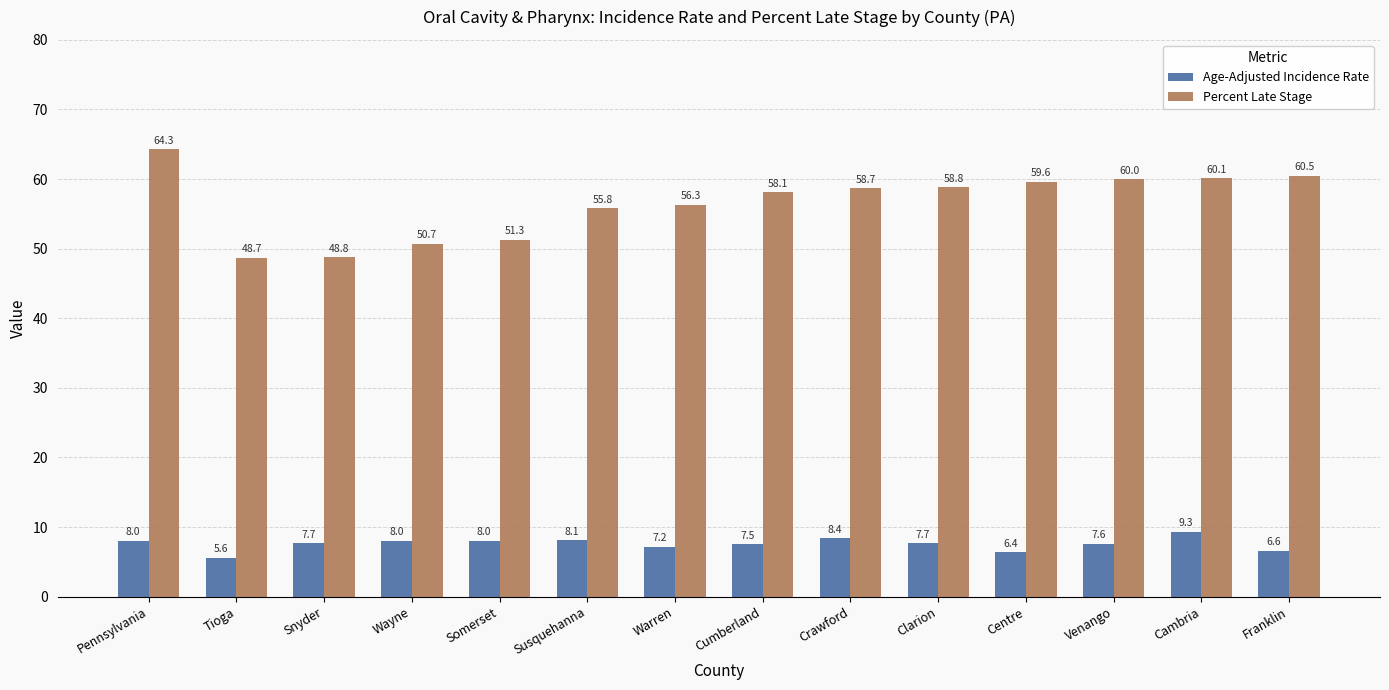

What is the difference between the Age-Adjusted Incidence Rate values at Pennsylvania and Warren?

0.8